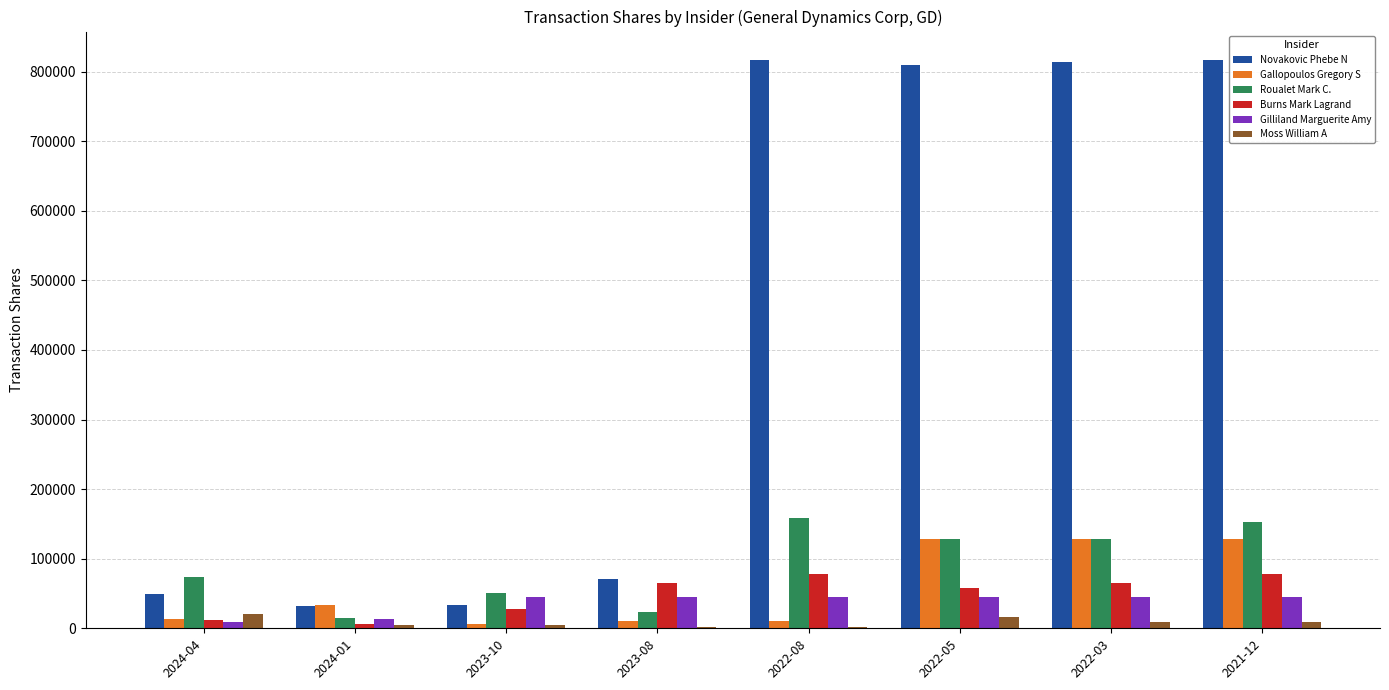

What is the average value of the Novakovic Phebe N series?

430441